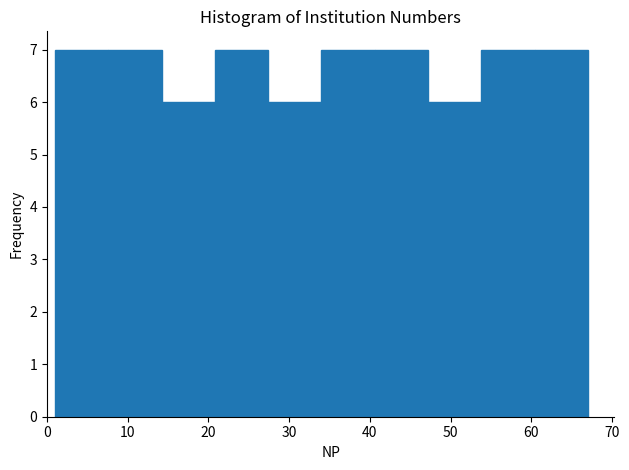

Reading left to right, list every bar in this chart as the range it spans on the x-axis followed by its height. Neither the bar edges nor the heights are printed on the chart, so give them approximately, as read against the axes.

1.0 to 7.6: 7
7.6 to 14.2: 7
14.2 to 20.8: 6
20.8 to 27.4: 7
27.4 to 34.0: 6
34.0 to 40.6: 7
40.6 to 47.2: 7
47.2 to 53.8: 6
53.8 to 60.4: 7
60.4 to 67.0: 7